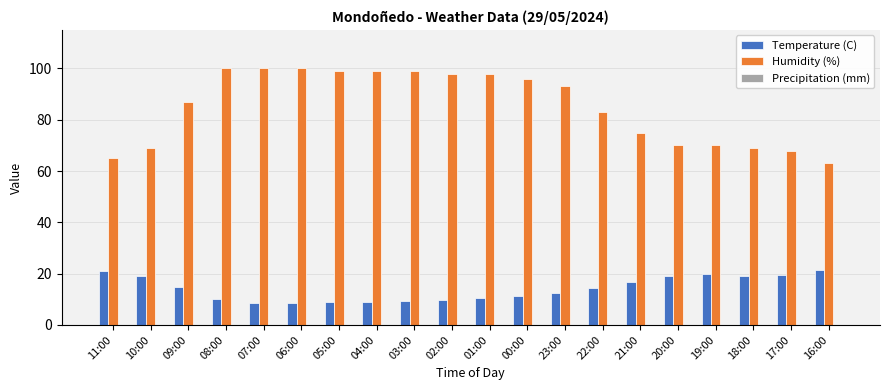

Which series has the largest range (max minus min)?

Humidity (%)